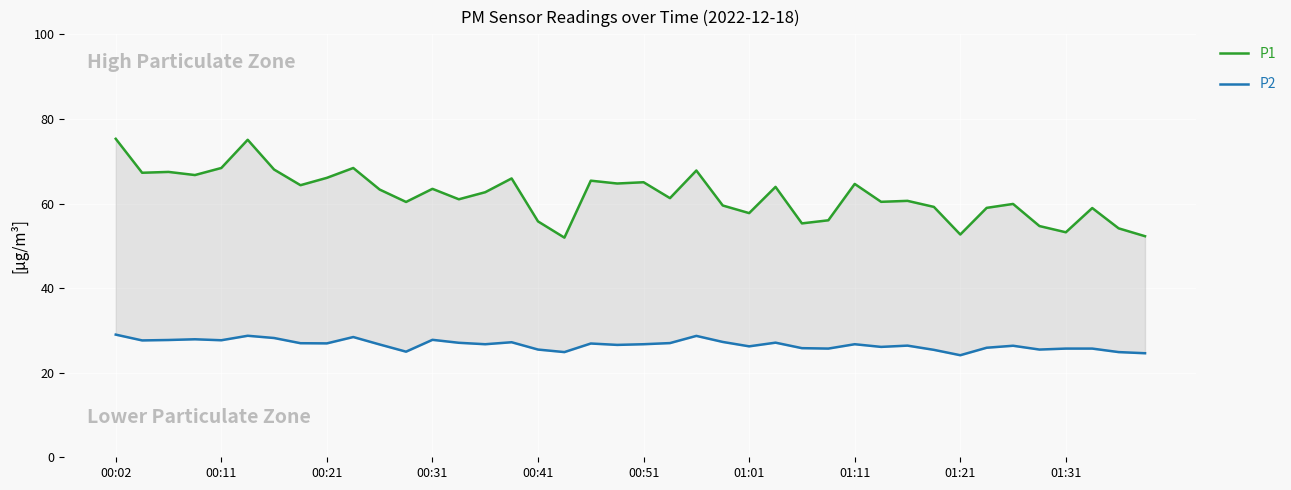

What is the lowest value of the P1 series?

51.9